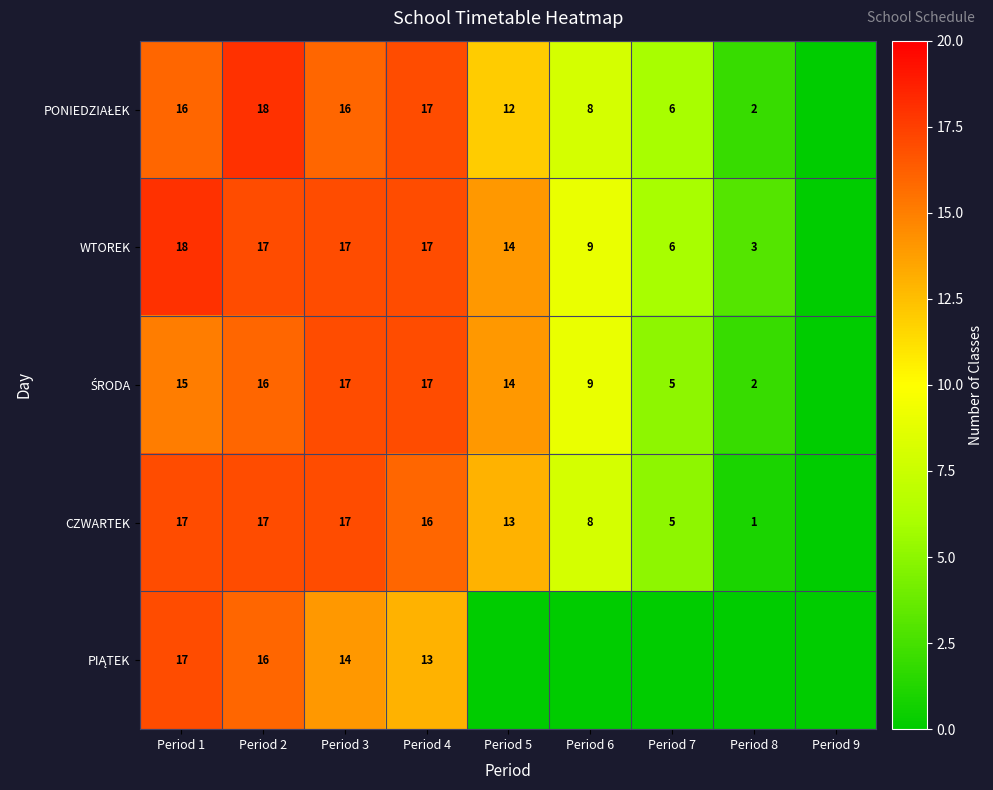

What is the sum of the CZWARTEK values at Period 4 and Period 1?

33